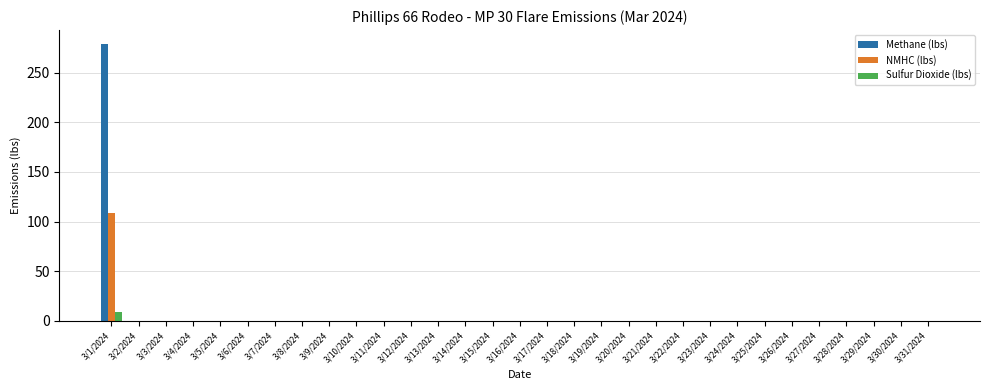

At which category is the sum across all series the highest?

3/1/2024